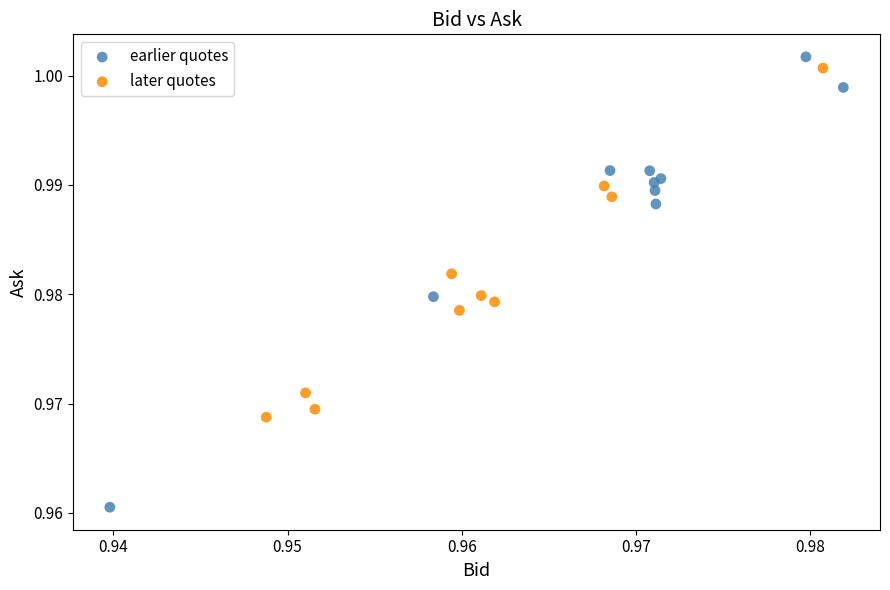

Which series has the largest Y range (max minus min)?

earlier quotes